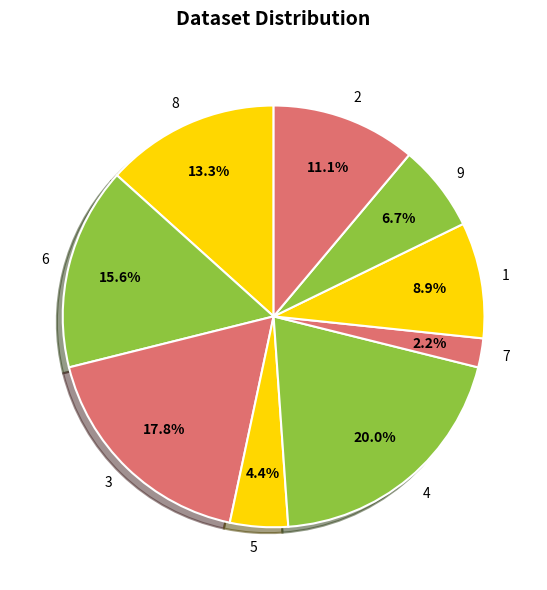

How many segments does this pie chart have?

9